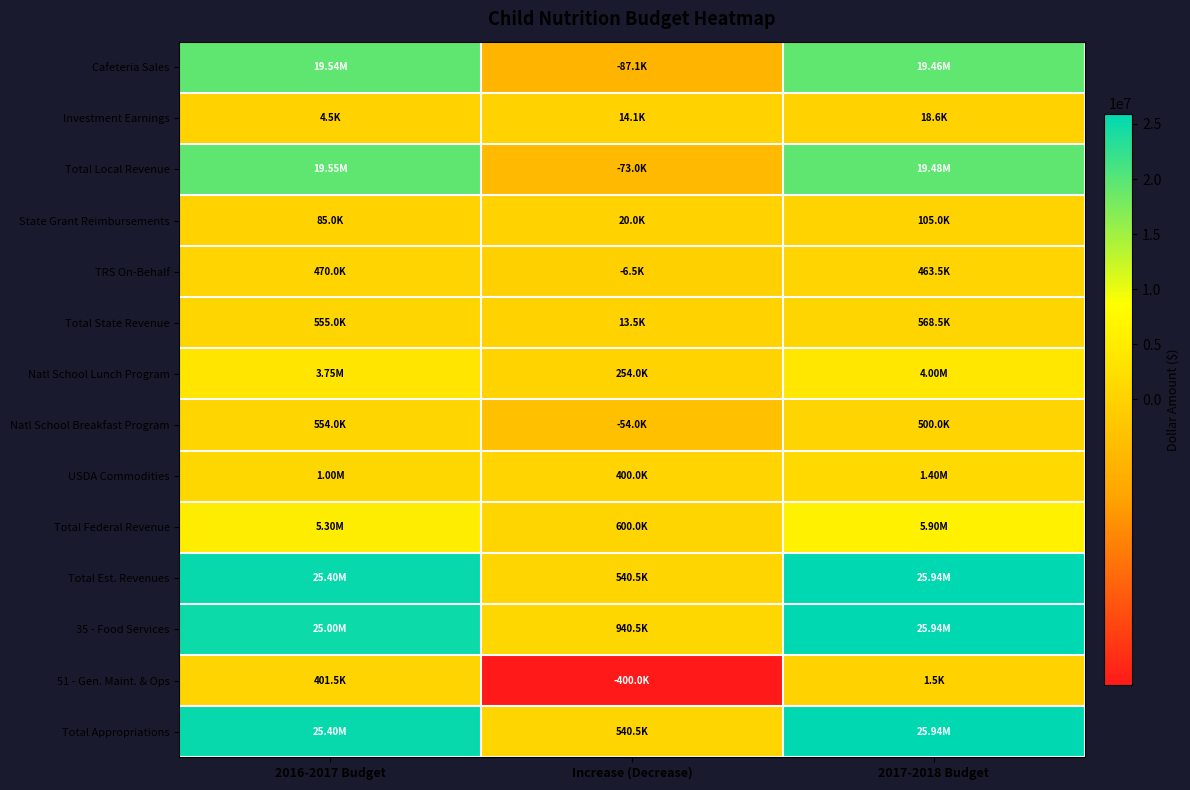

Reading right to left, extract all data points from this chart.

Cafeteria Sales: 2017-2018 Budget=19457425	Increase (Decrease)=-87075	2016-2017 Budget=19544500
Investment Earnings: 2017-2018 Budget=18600	Increase (Decrease)=14100	2016-2017 Budget=4500
Total Local Revenue: 2017-2018 Budget=19476025	Increase (Decrease)=-72975	2016-2017 Budget=19549000
State Grant Reimbursements: 2017-2018 Budget=105000	Increase (Decrease)=20000	2016-2017 Budget=85000
TRS On-Behalf: 2017-2018 Budget=463500	Increase (Decrease)=-6500	2016-2017 Budget=470000
Total State Revenue: 2017-2018 Budget=568500	Increase (Decrease)=13500	2016-2017 Budget=555000
Natl School Lunch Program: 2017-2018 Budget=4000000	Increase (Decrease)=254000	2016-2017 Budget=3746000
Natl School Breakfast Program: 2017-2018 Budget=500000	Increase (Decrease)=-54000	2016-2017 Budget=554000
USDA Commodities: 2017-2018 Budget=1400000	Increase (Decrease)=400000	2016-2017 Budget=1000000
Total Federal Revenue: 2017-2018 Budget=5900000	Increase (Decrease)=600000	2016-2017 Budget=5300000
Total Est. Revenues: 2017-2018 Budget=25944525	Increase (Decrease)=540525	2016-2017 Budget=25404000
35 - Food Services: 2017-2018 Budget=25943025	Increase (Decrease)=940525	2016-2017 Budget=25002500
51 - Gen. Maint. & Ops: 2017-2018 Budget=1500	Increase (Decrease)=-400000	2016-2017 Budget=401500
Total Appropriations: 2017-2018 Budget=25944525	Increase (Decrease)=540525	2016-2017 Budget=25404000